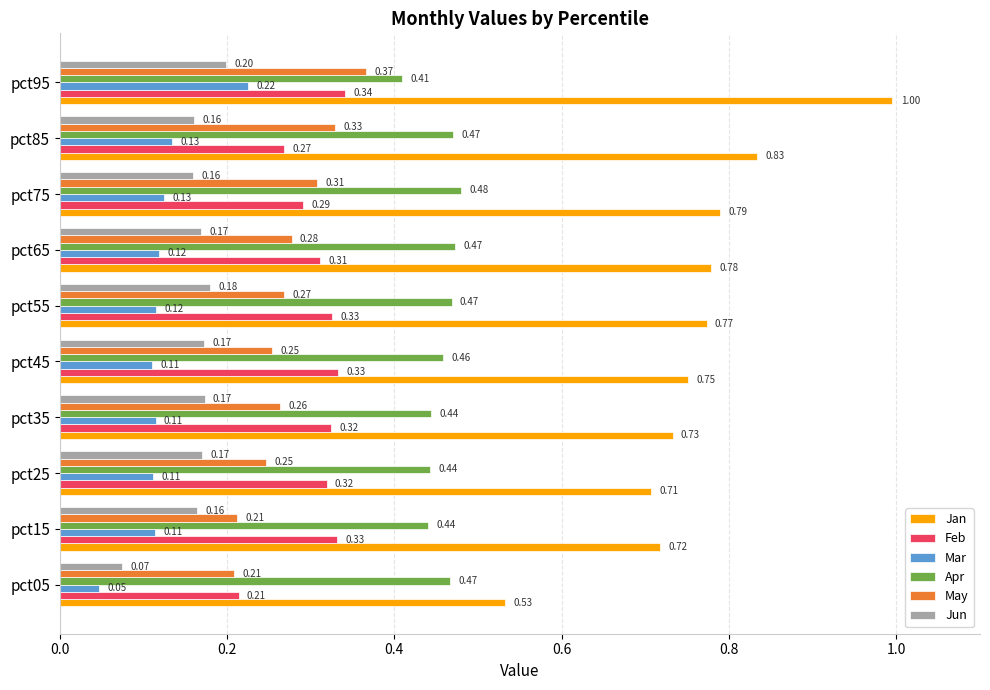

At which category is the sum across all series the highest?

pct95